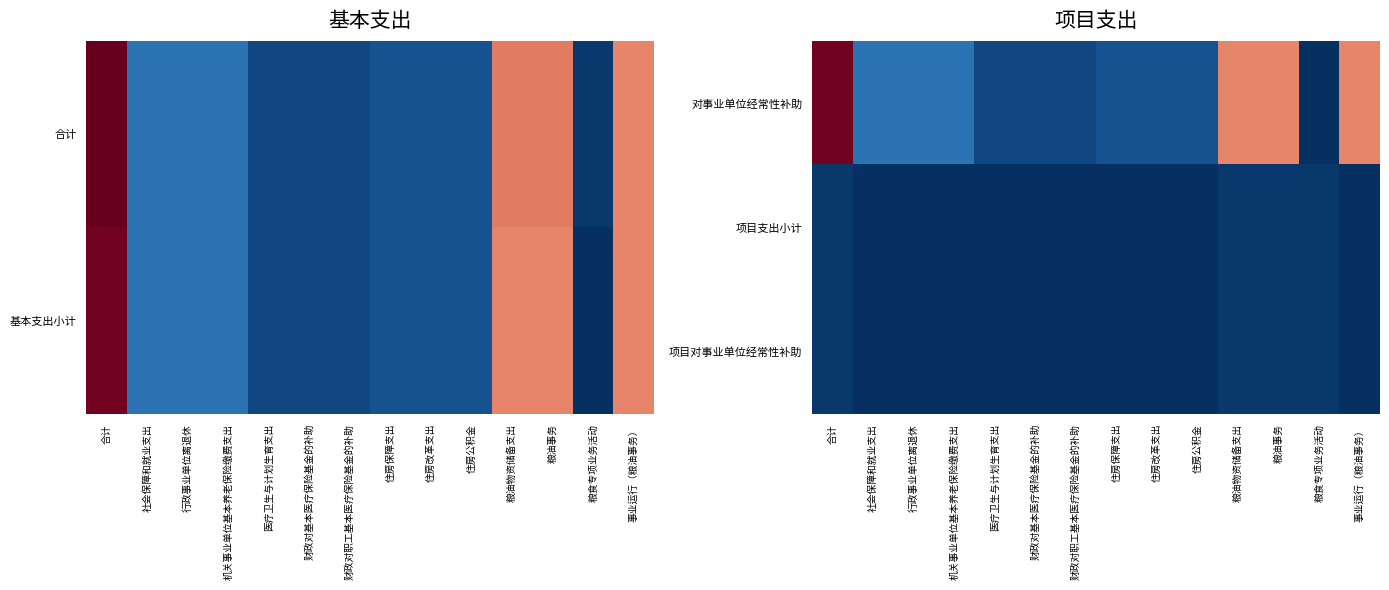

Between 合计 and 住房公积金, which series saw the biggest shift?

对事业单位经常性补助